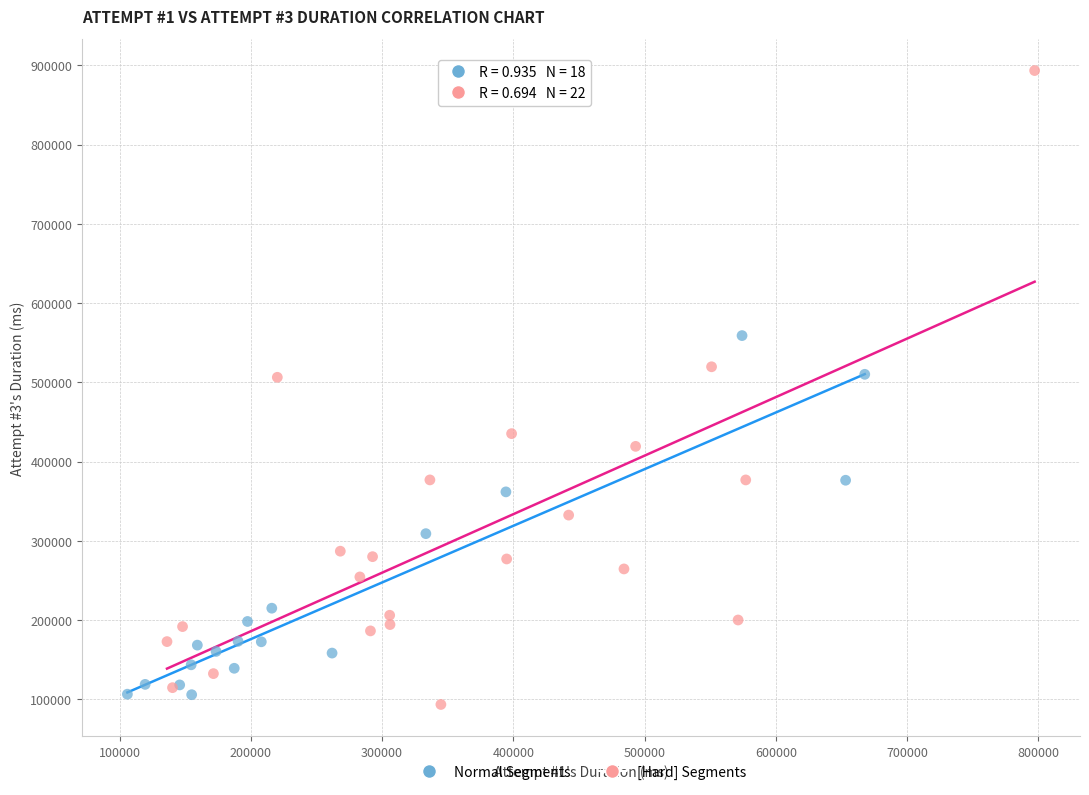

Which series reaches the maximum Y coordinate?

[Hard] Segments